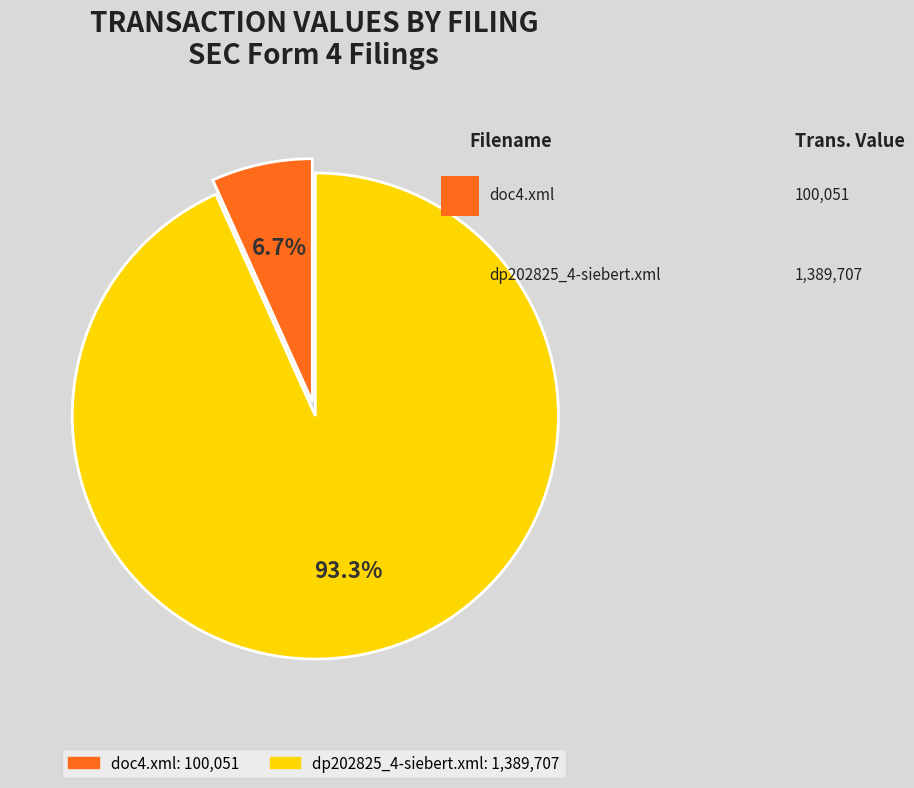

Which category has the smallest portion of the pie?

doc4.xml